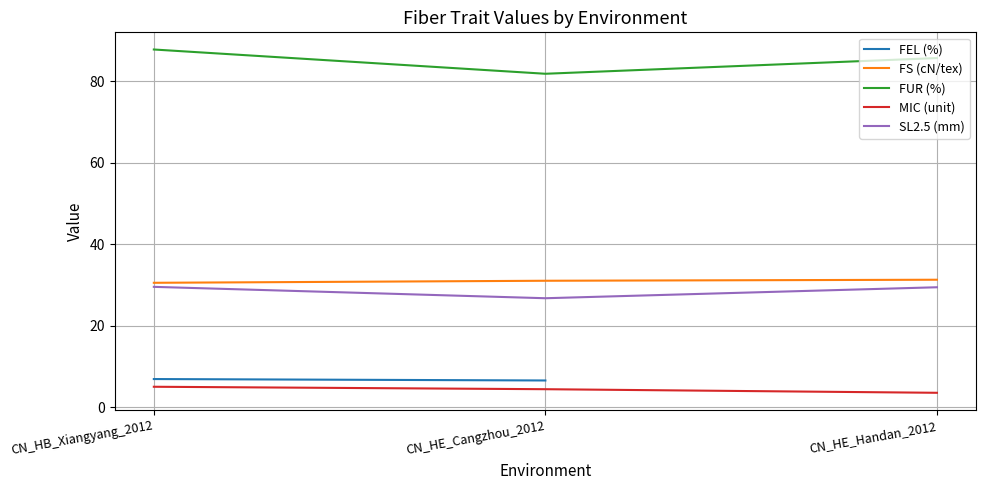

Which category has the lowest value in the FS (cN/tex) series?

CN_HB_Xiangyang_2012